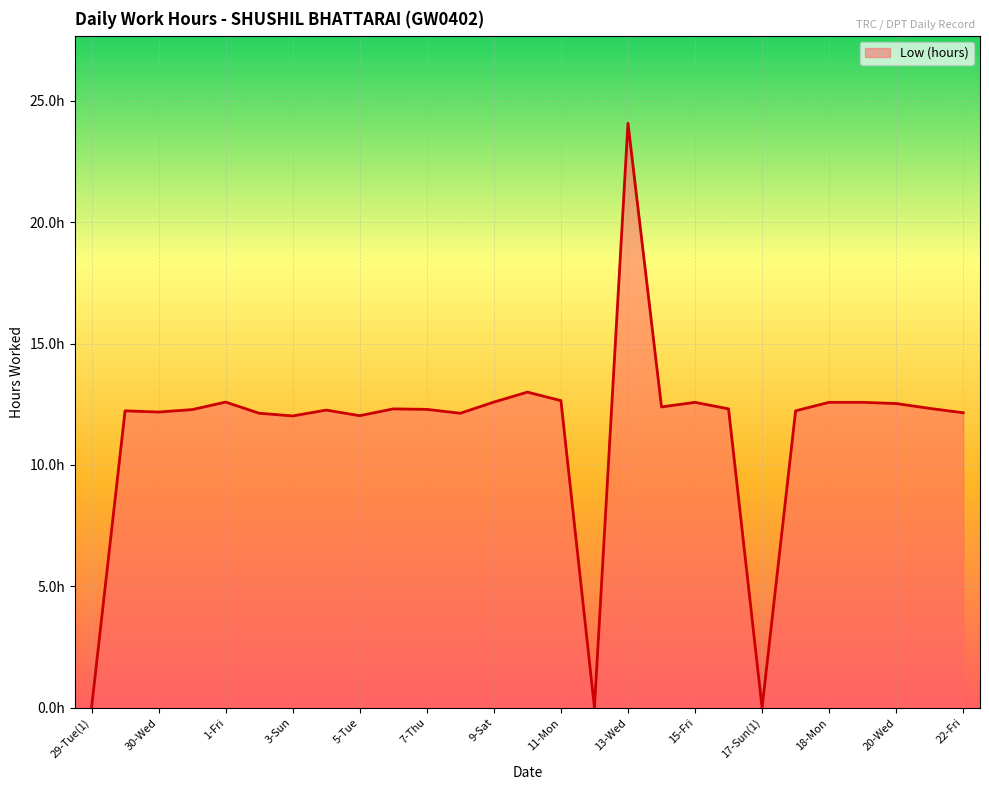

Does the chart display data point markers on the line(s)?

No